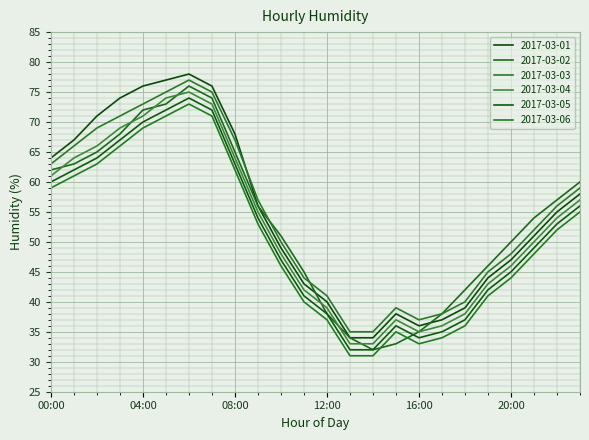

Where is the first local maximum for 2017-03-06?

06:00